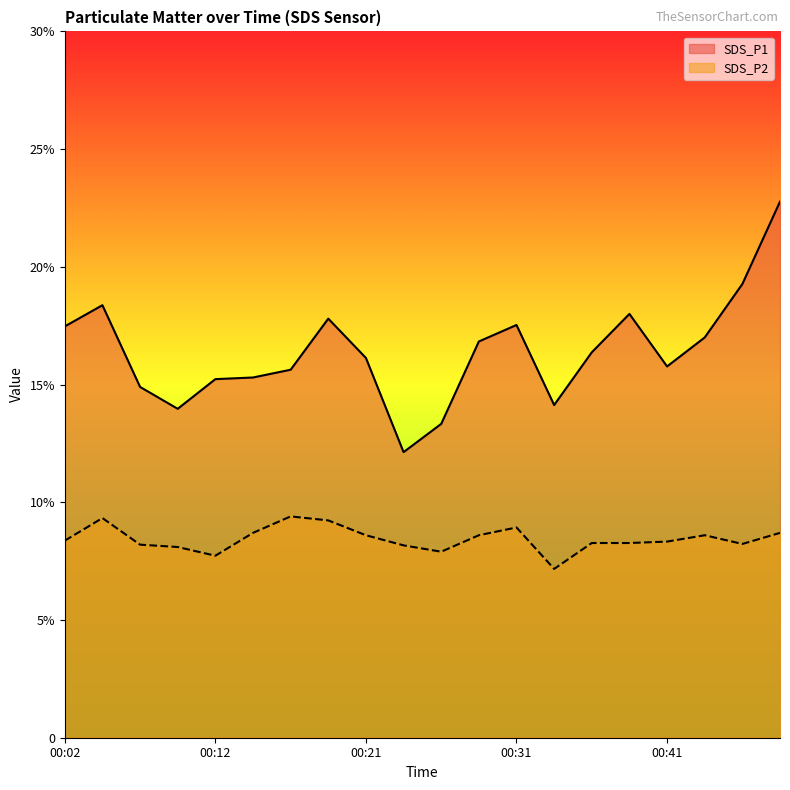

What is the maximum value for SDS_P1?

22.8